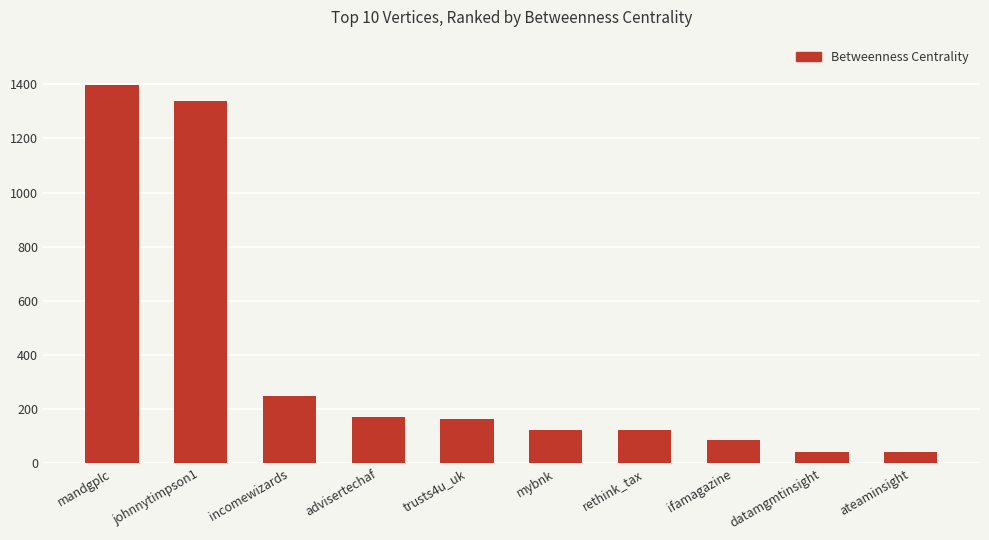

Approximately how many times larger is the value at incomewizards compared to rethink_tax?

2.0